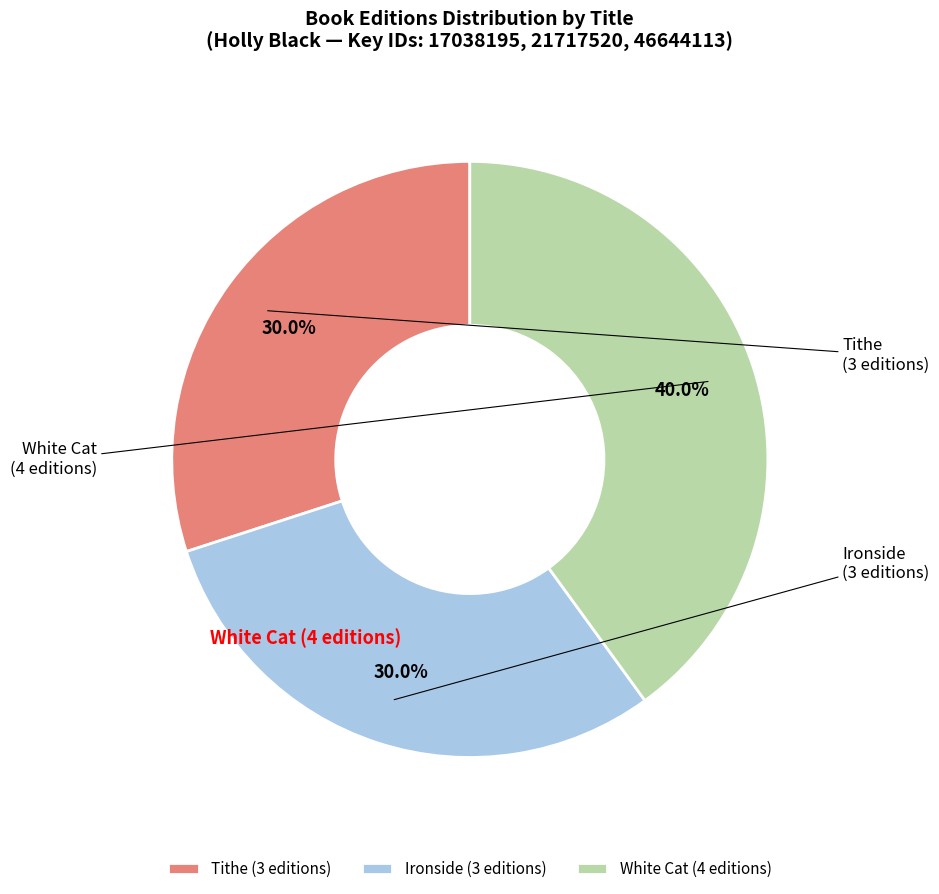

Combined, do Tithe and White Cat account for over 50%?

Yes